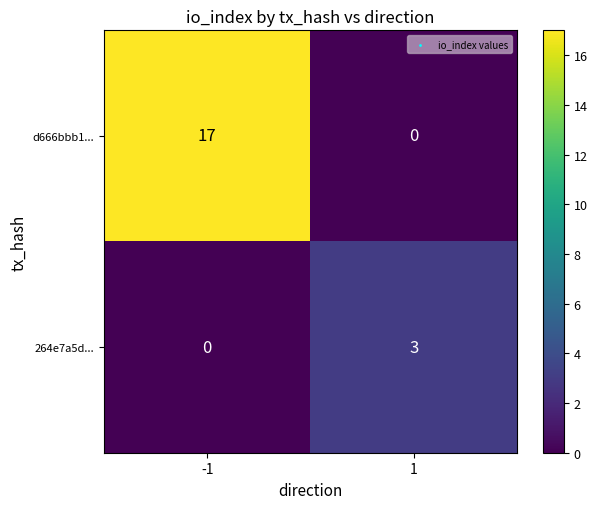

How many categories are shown in the chart?

2